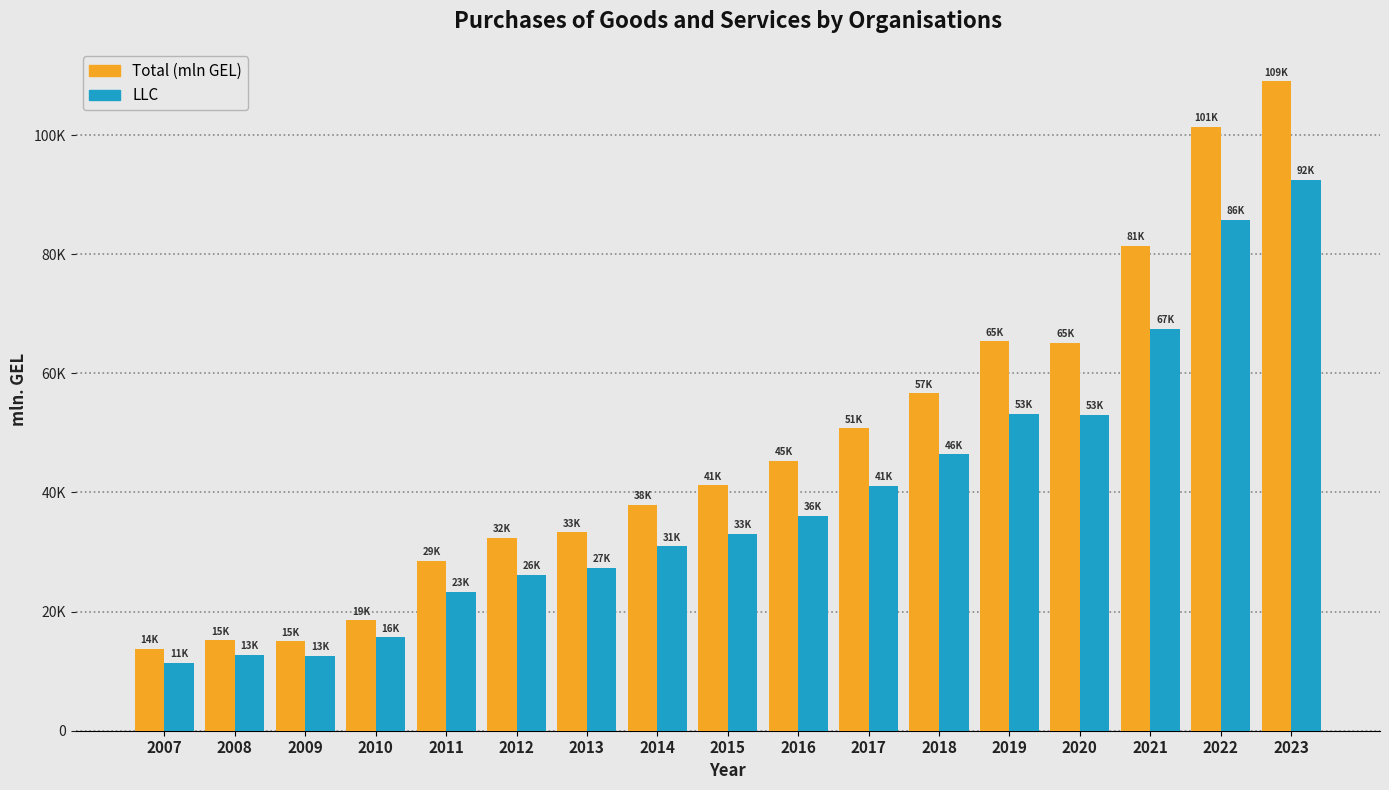

What are all the series names shown in the legend?

Total (mln GEL), LLC